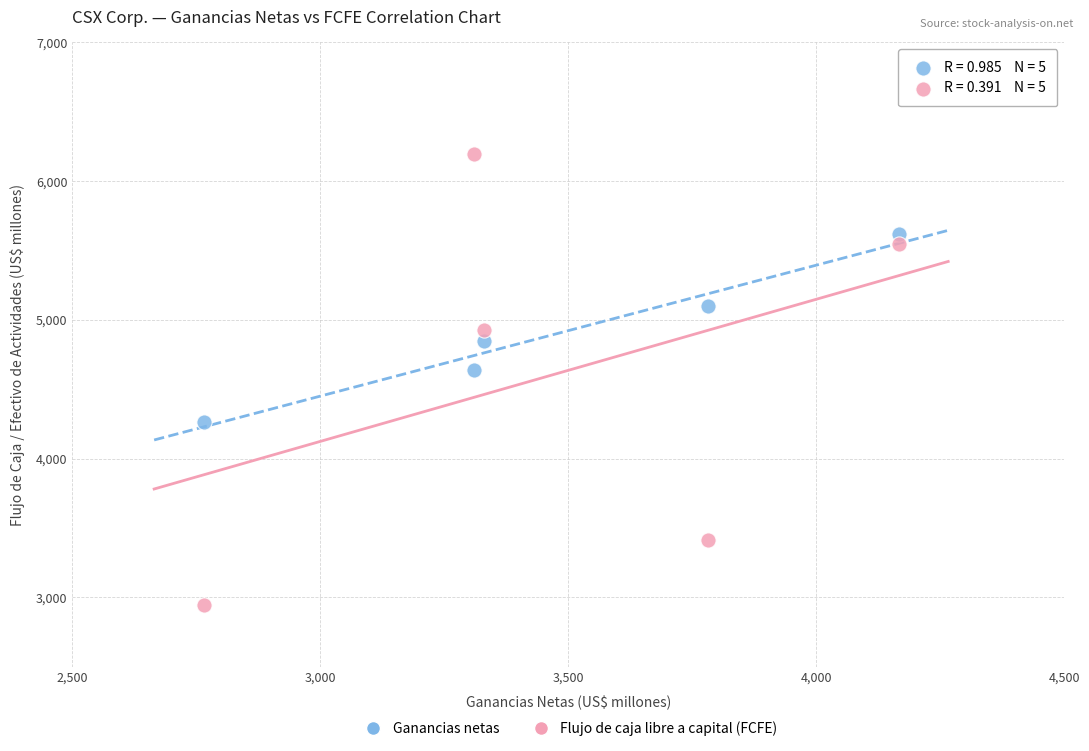

Across all series, what Y value is closest to 4572?

4641